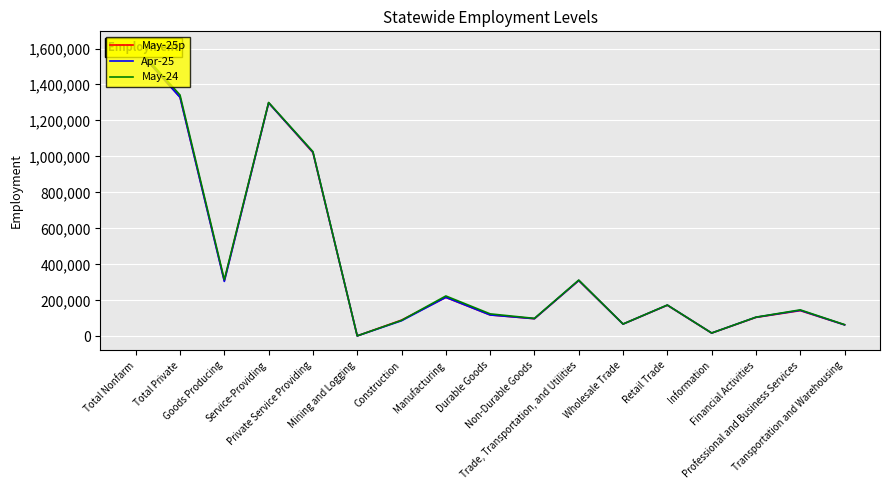

What are all the series names shown in the legend?

May-25p, Apr-25, May-24